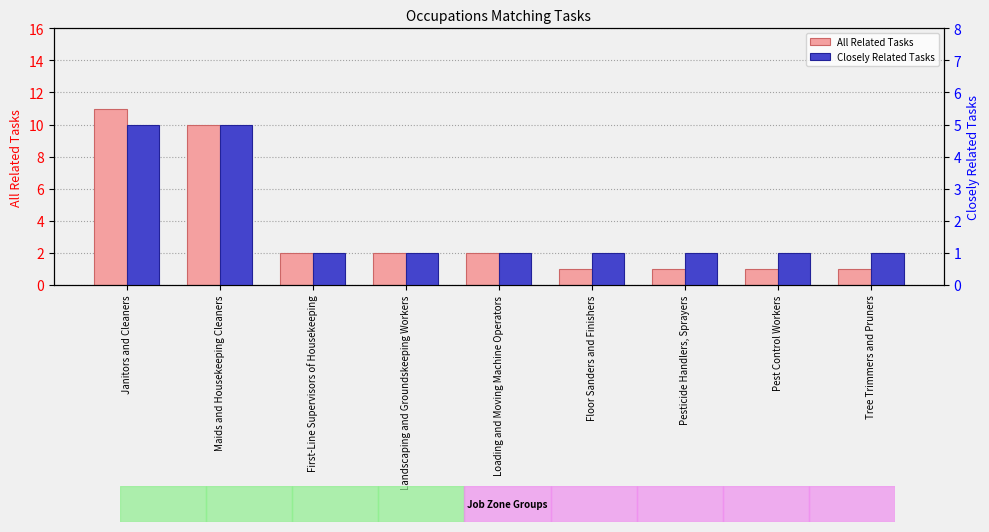

What are all the series names shown in the legend?

All Related Tasks, Closely Related Tasks